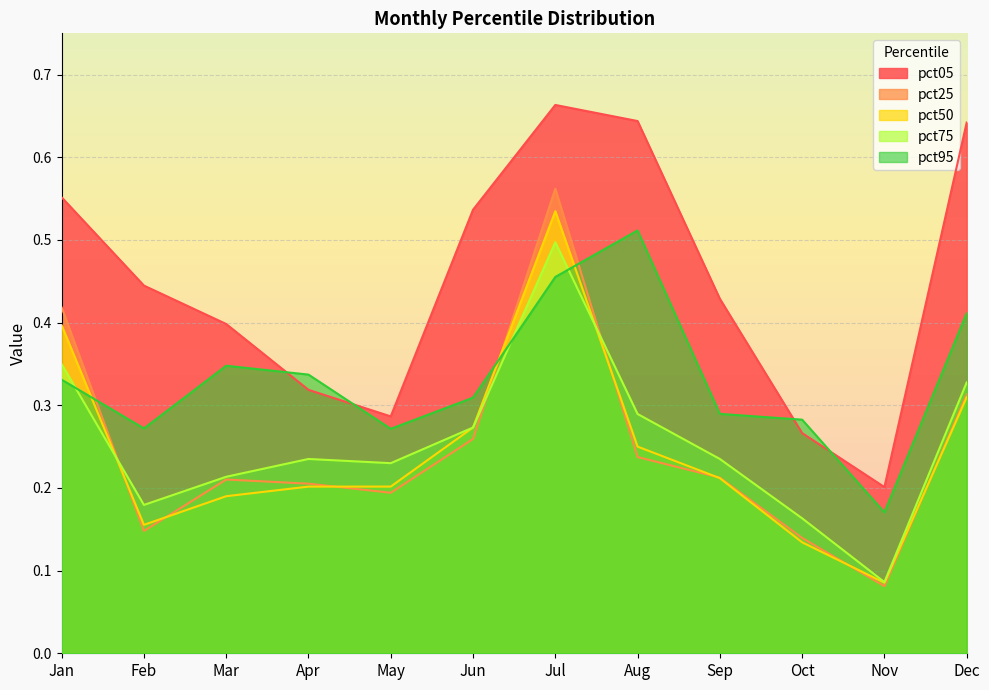

Reading right to left, extract all data points from this chart.

pct05: Dec=0.6	Nov=0.2	Oct=0.3	Sep=0.4	Aug=0.6	Jul=0.7	Jun=0.5	May=0.3	Apr=0.3	Mar=0.4	Feb=0.4	Jan=0.6
pct25: Dec=0.3	Nov=0.1	Oct=0.1	Sep=0.2	Aug=0.2	Jul=0.6	Jun=0.3	May=0.2	Apr=0.2	Mar=0.2	Feb=0.1	Jan=0.4
pct50: Dec=0.3	Nov=0.1	Oct=0.1	Sep=0.2	Aug=0.3	Jul=0.5	Jun=0.3	May=0.2	Apr=0.2	Mar=0.2	Feb=0.2	Jan=0.4
pct75: Dec=0.3	Nov=0.1	Oct=0.2	Sep=0.2	Aug=0.3	Jul=0.5	Jun=0.3	May=0.2	Apr=0.2	Mar=0.2	Feb=0.2	Jan=0.3
pct95: Dec=0.4	Nov=0.2	Oct=0.3	Sep=0.3	Aug=0.5	Jul=0.5	Jun=0.3	May=0.3	Apr=0.3	Mar=0.3	Feb=0.3	Jan=0.3